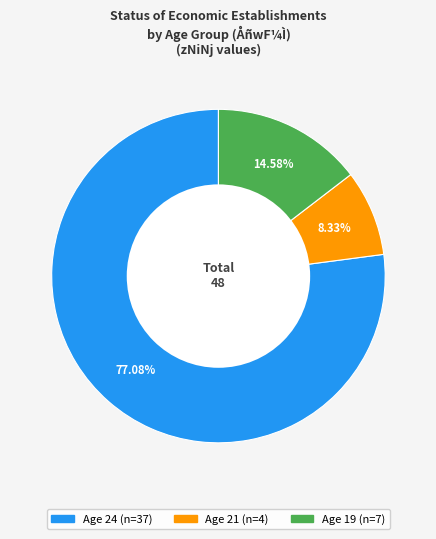

Does any single category account for the majority?

Yes